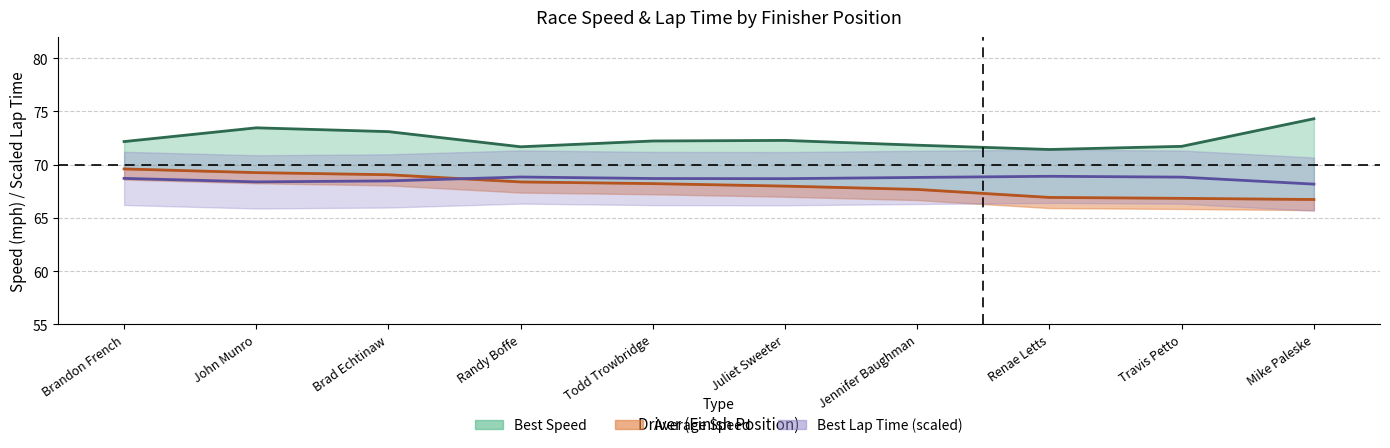

What is the sum of all Average Speed (line) values?

680.6